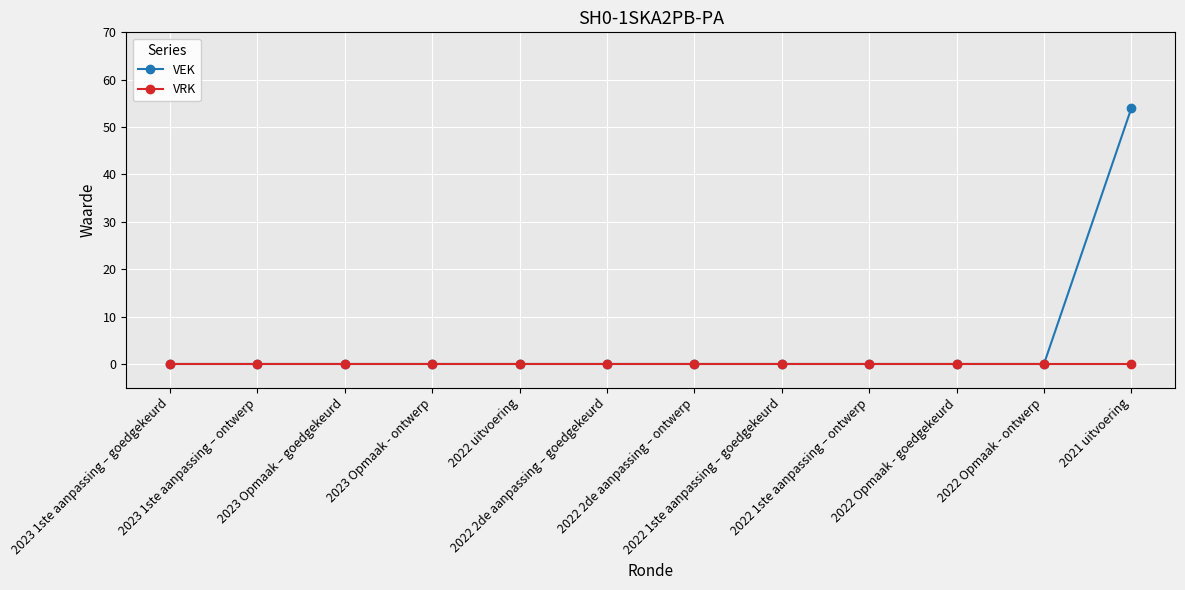

Rank the series at 2021 uitvoering from lowest to highest value.

VRK, VEK